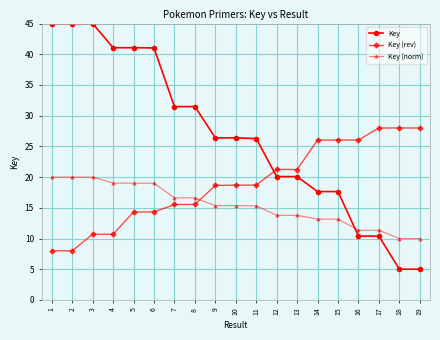

Which series has the largest total across all categories?

Key